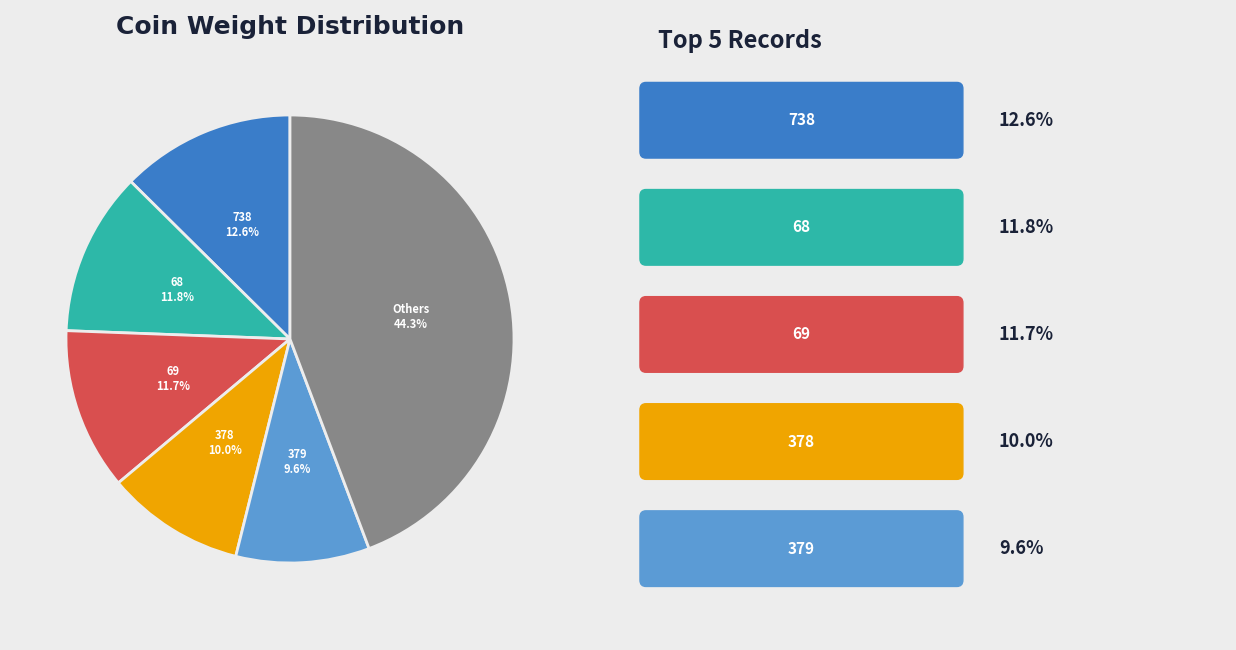

Is there any slice that represents more than half of the pie?

No